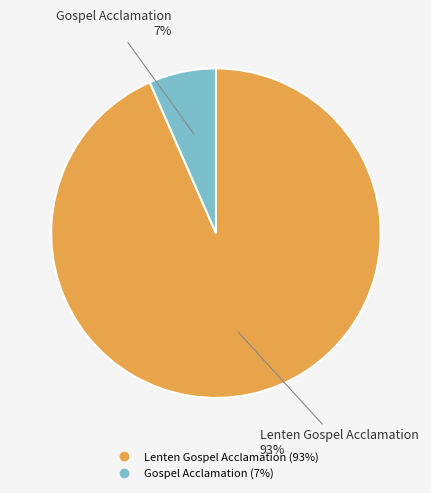

To the nearest percent, what is the average slice percentage?

50%